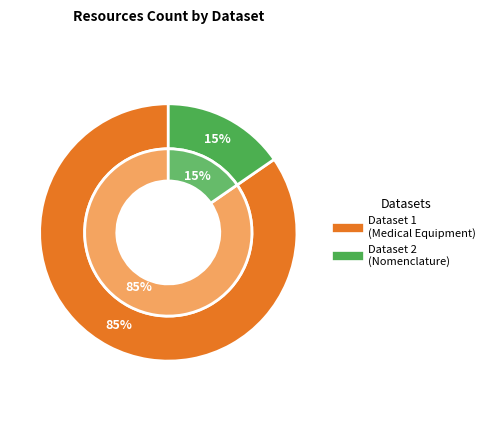

Combined, what portion of the pie is 5bd84a35cbe3c856351ffca5 and 5bcd7a8fcbe3c856351ffc9d?

100.0%